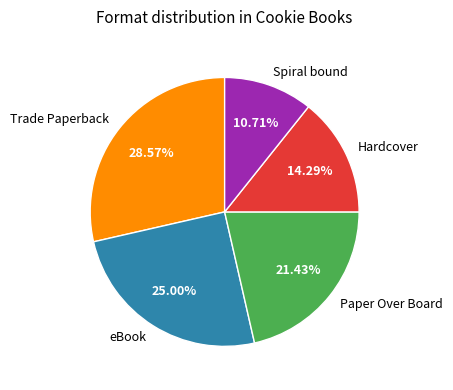

What is the largest slice in the pie chart?

Trade Paperback